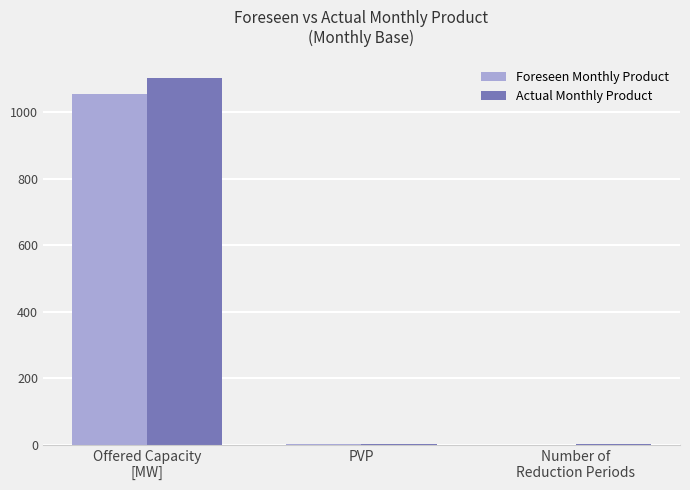

What is the sum of all Foreseen Monthly Product values?

1057.0